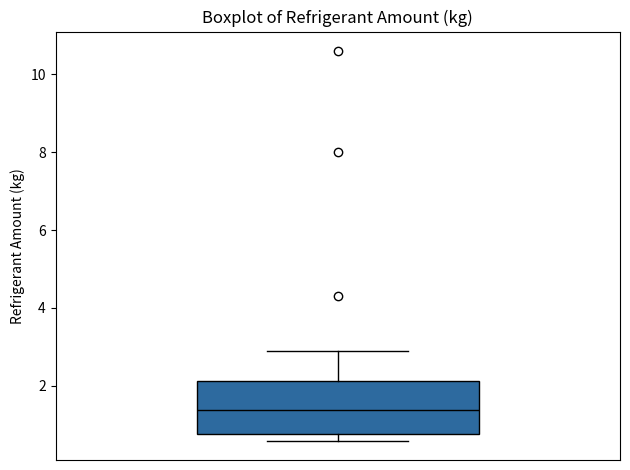

Where is the upper edge of the box on the y-axis? The values are not printed on the chart, so give them approximately, as read against the axis.

2.2